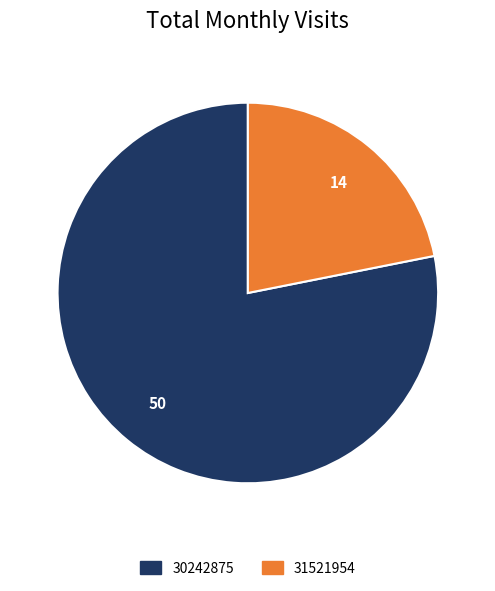

Rank the categories by value from lowest to highest.

31521954, 30242875